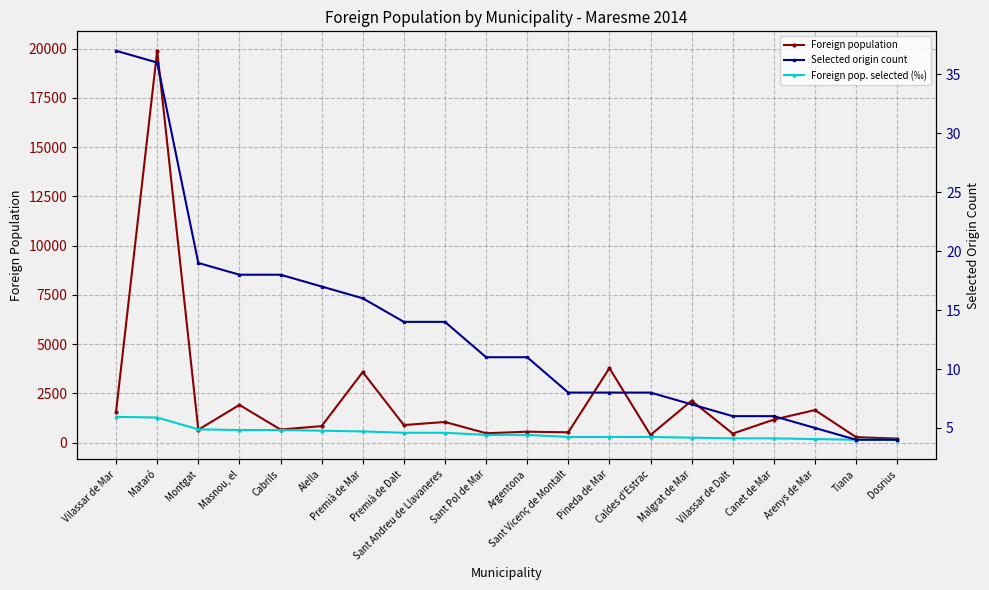

Rank the series by their average value, from highest to lowest.

Foreign population, Foreign pop. selected (‰), Selected origin count